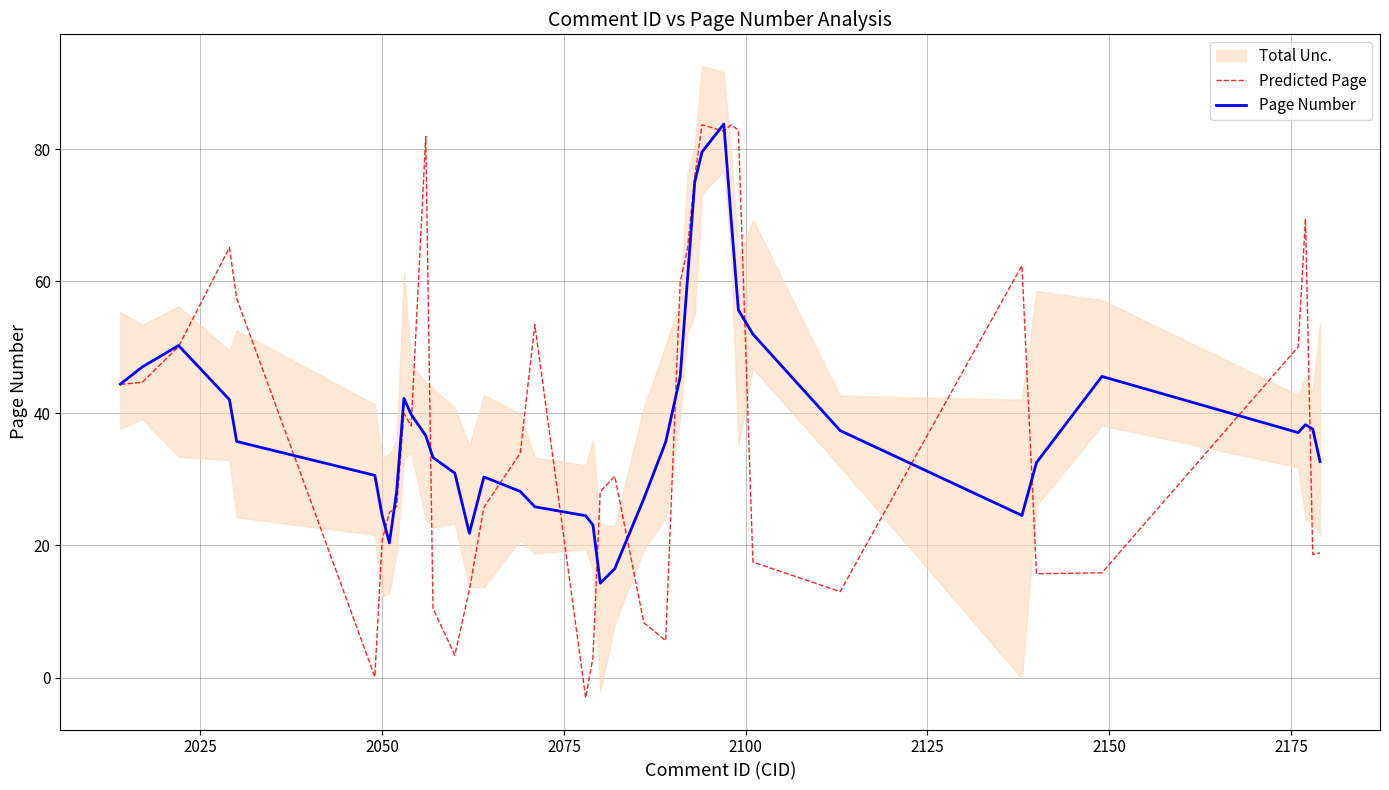

How many times do Page Number and Predicted Page cross each other?

18